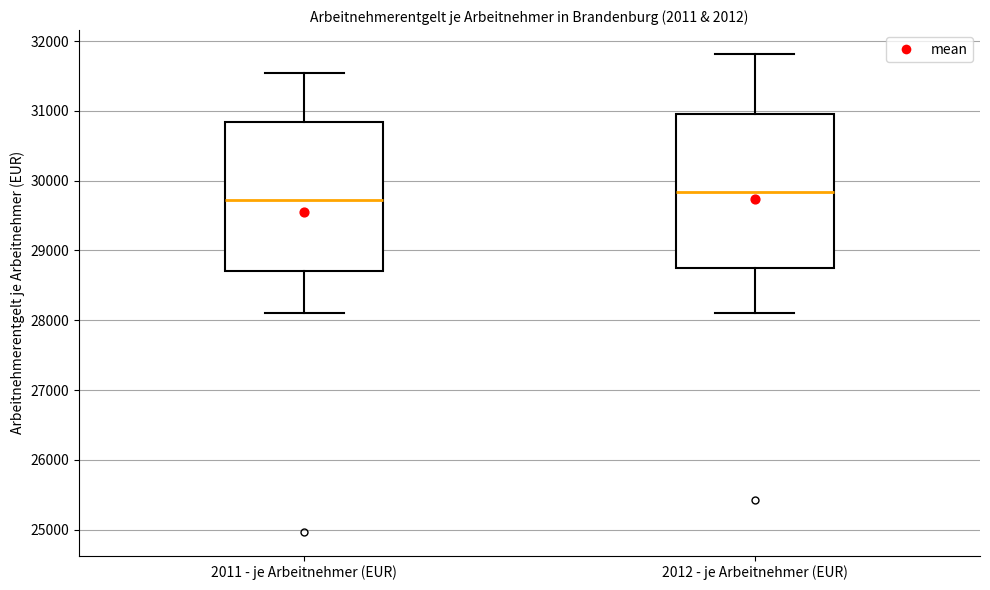

Which box has the lowest median line?

2011 - je Arbeitnehmer (EUR)